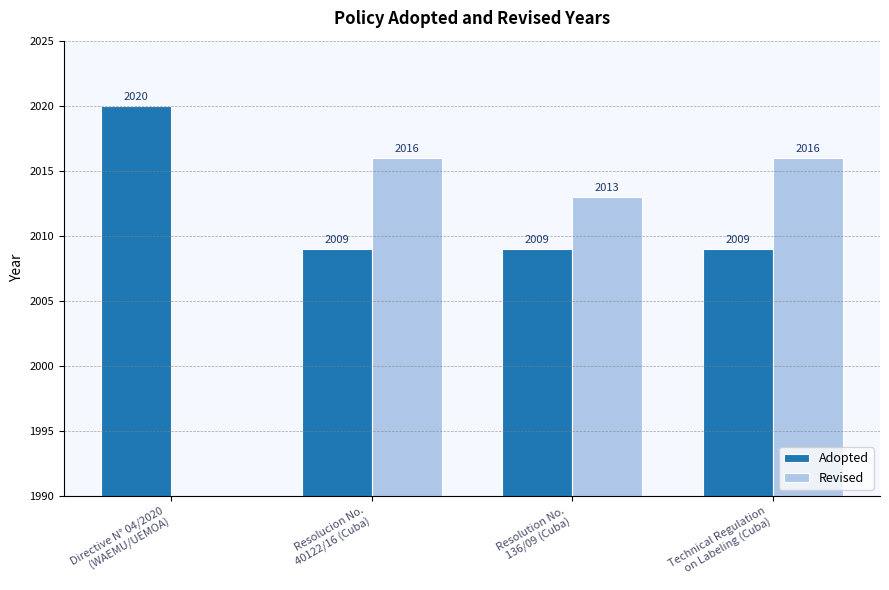

What position from the right is Resolucion No.
40122/16 (Cuba)?

3